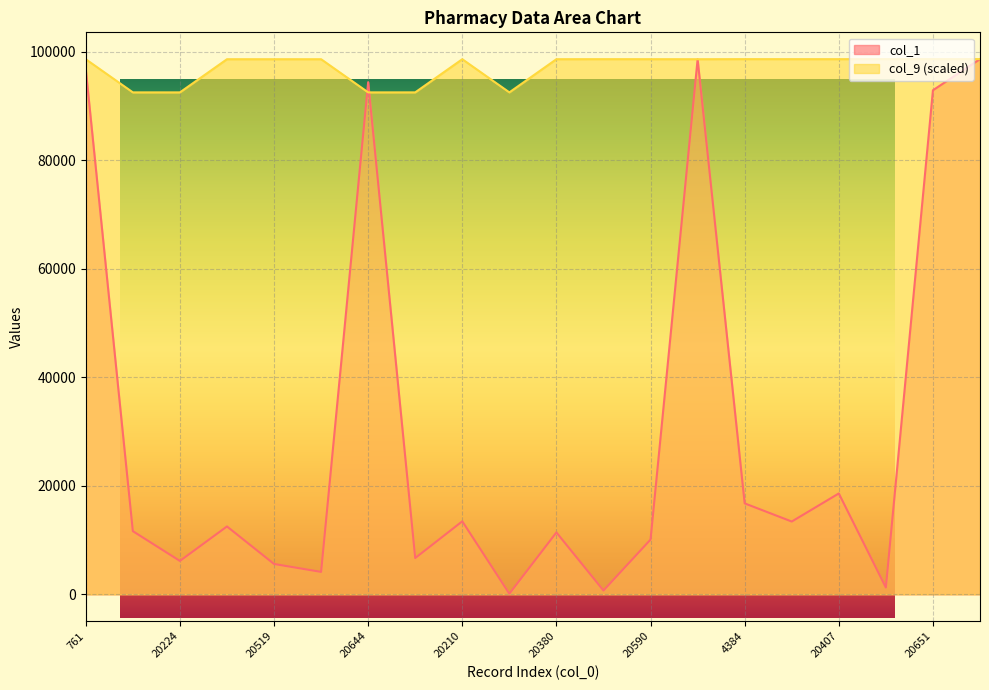

Where is the first local minimum for col_1?

20224